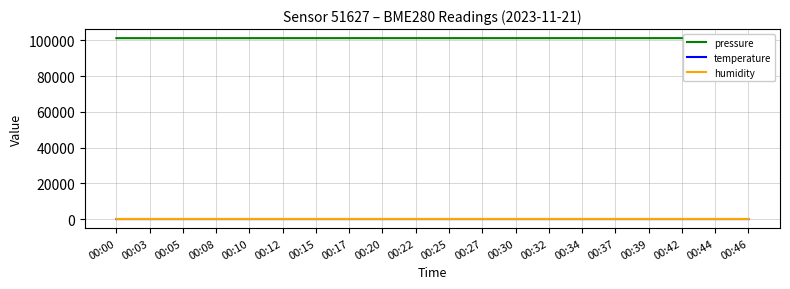

True or false: temperature and pressure intersect in this chart.

False